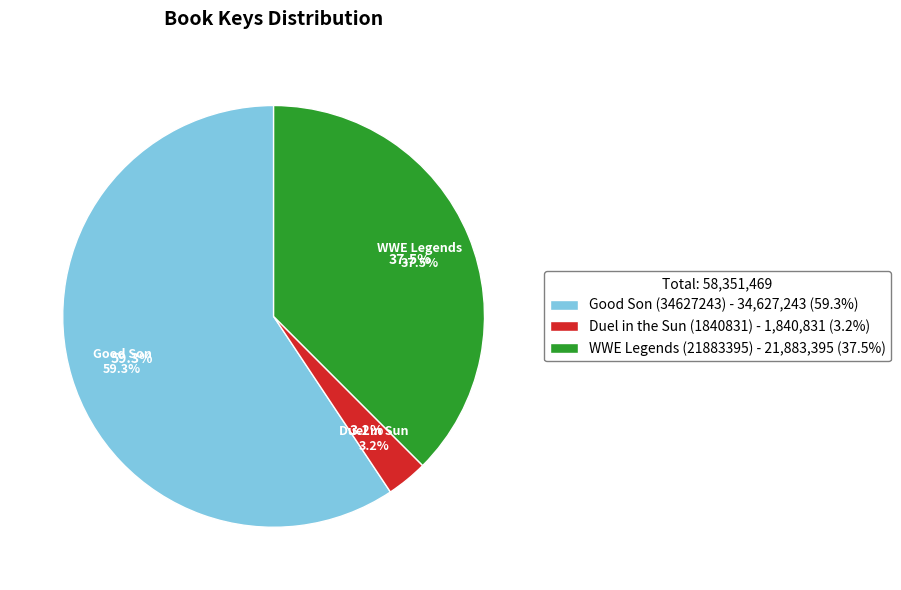

Which has a higher value, Duel in the Sun (1840831) or Good Son (34627243)?

Good Son (34627243)